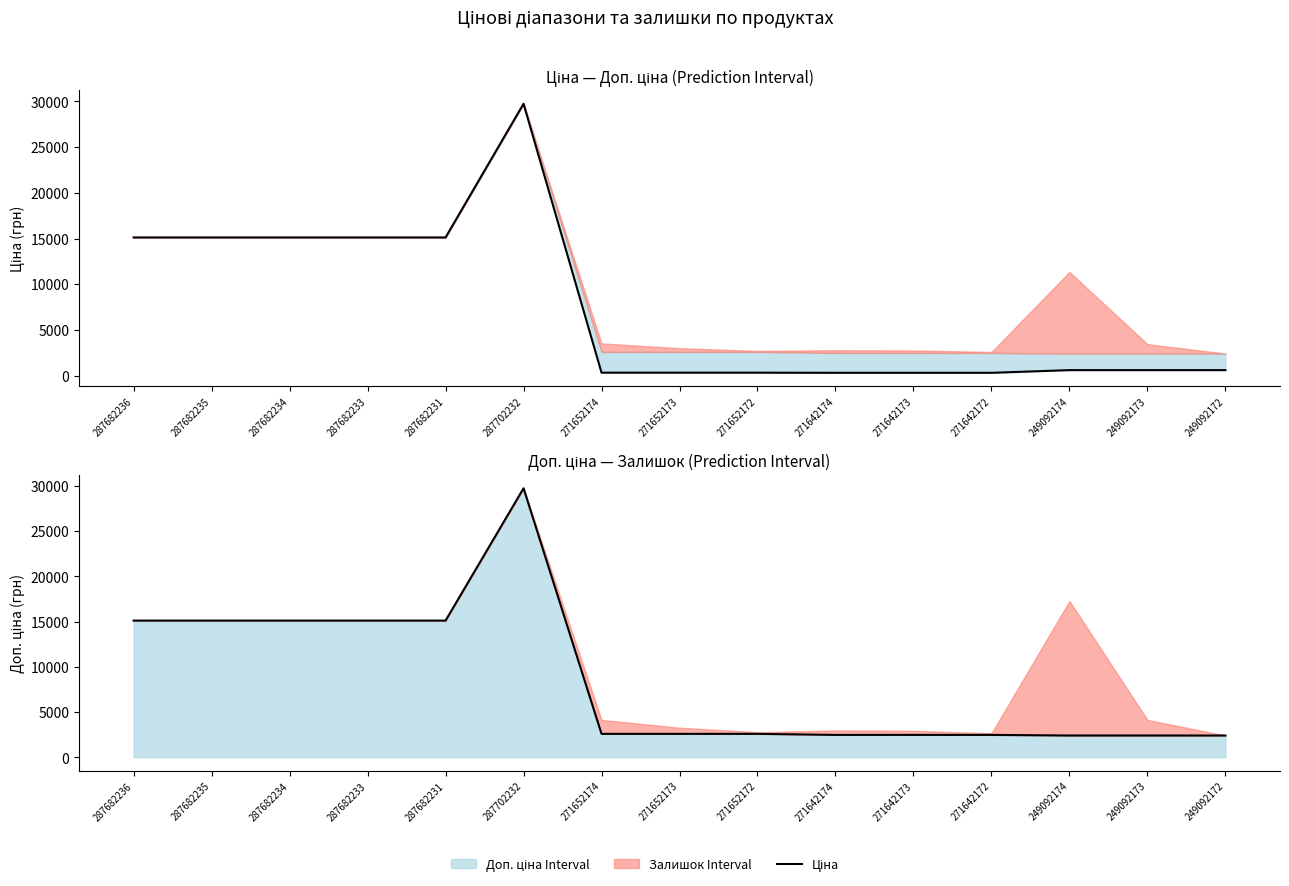

True or false: Доп. ціна and Ціна intersect in this chart.

False